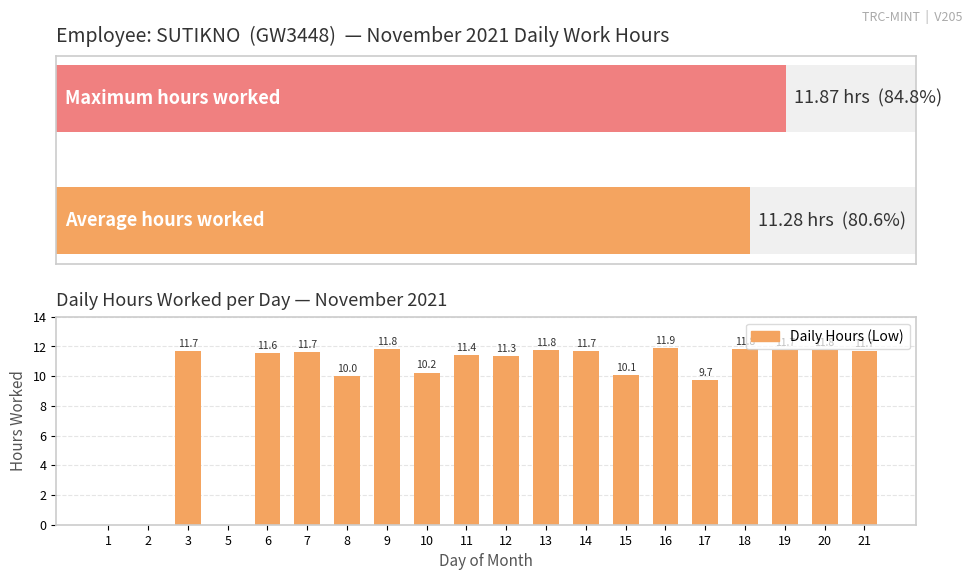

Reading right to left, extract all data points from this chart.

21=11.7	20=11.8	19=11.7	18=11.8	17=9.7	16=11.9	15=10.1	14=11.7	13=11.8	12=11.3	11=11.4	10=10.2	9=11.8	8=10.0	7=11.7	6=11.6	5=0.0	3=11.7	2=0.0	1=0.0